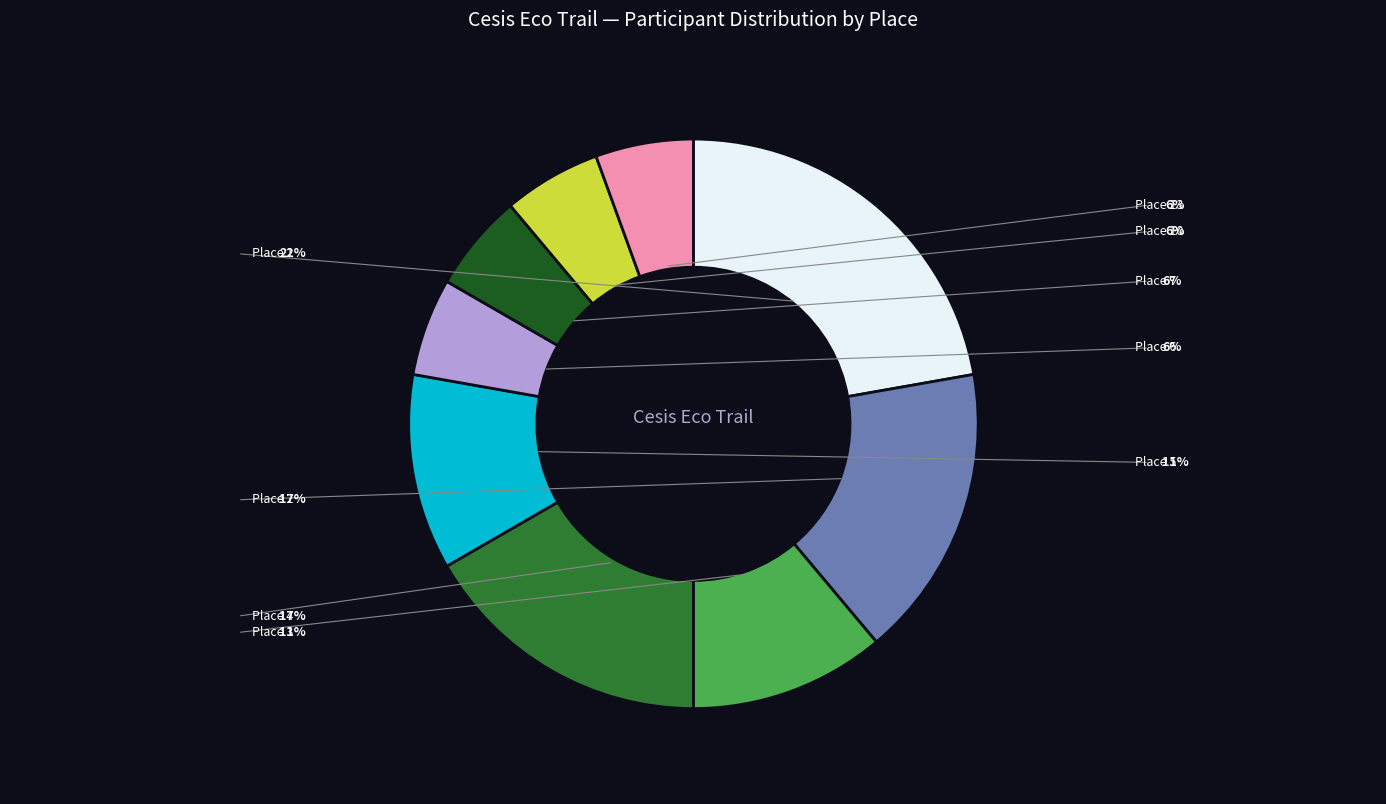

Is it true that Place 13 is 6% of the pie?

True